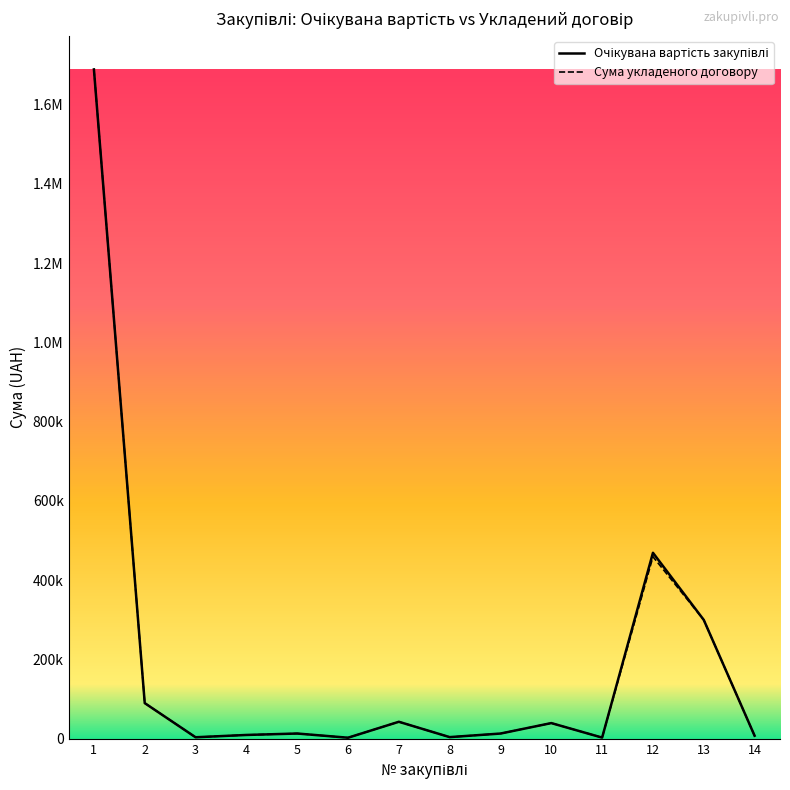

Which series has the largest total across all categories?

Очікувана вартість закупівлі